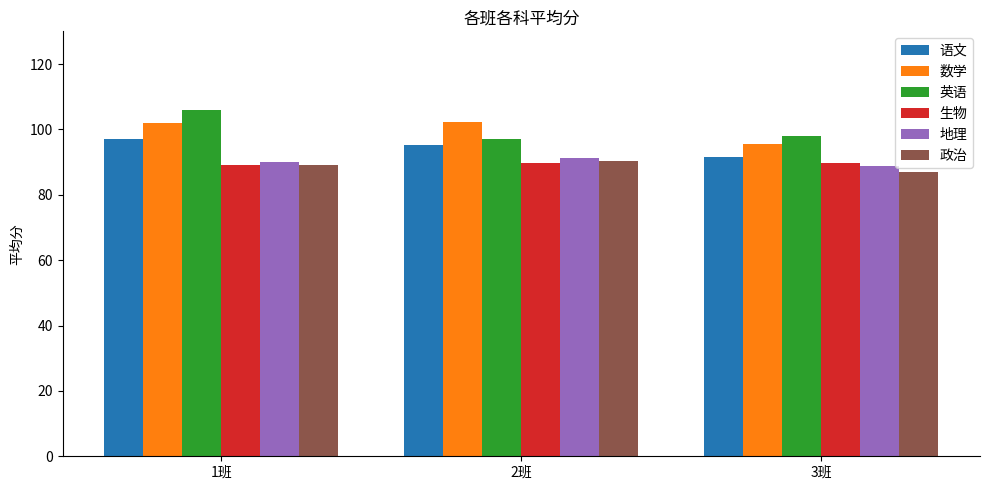

Is the value of 数学 at 1班 greater than the value of 语文 at 3班?

Yes